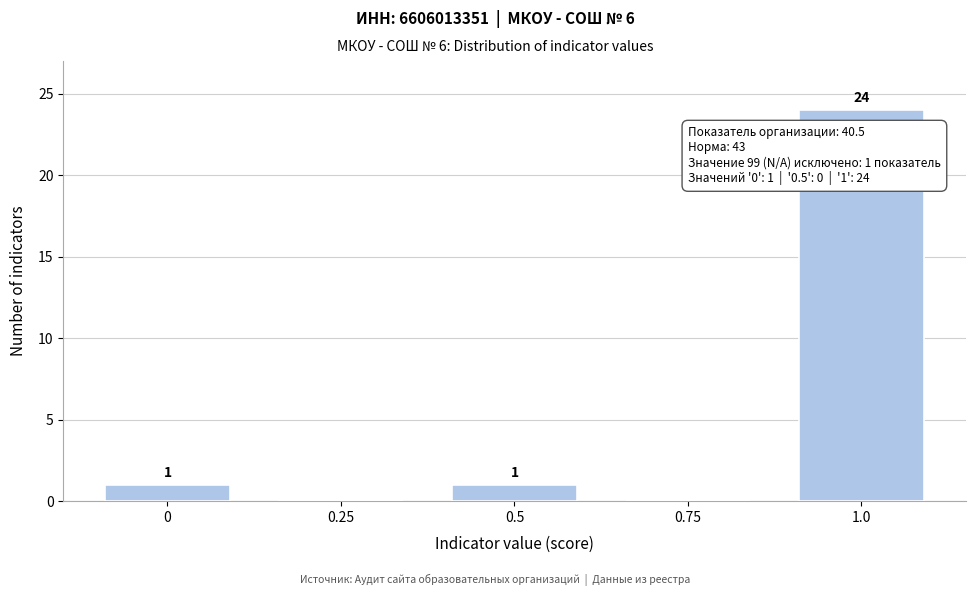

Reading right to left, transcribe all the data shown in this chart.

1.0=24	0.75=0	0.5=1	0.25=0	0=1